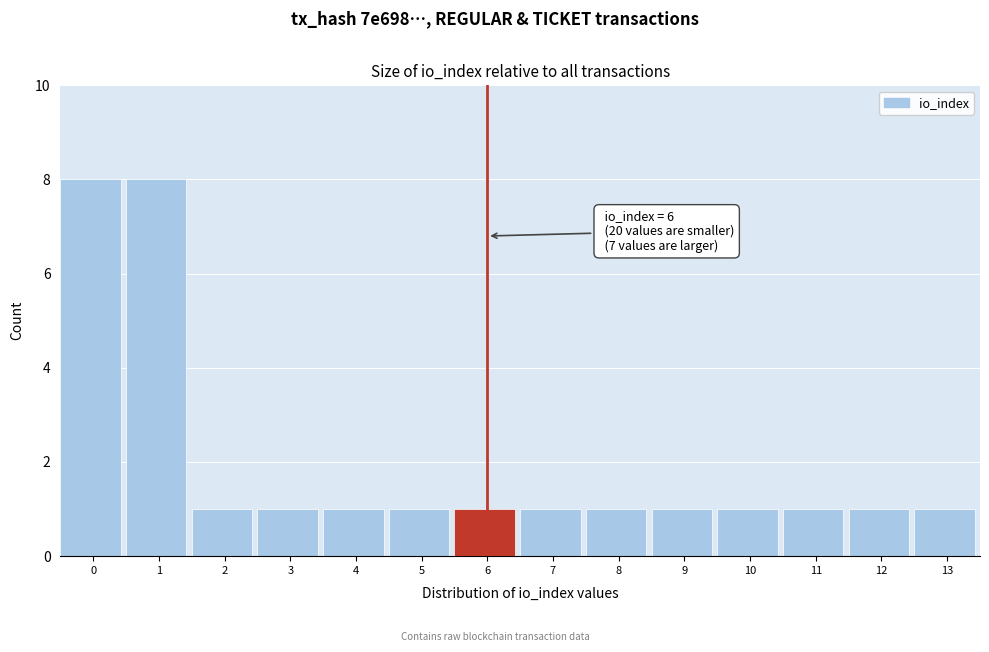

Reading right to left, what are all the values shown in this chart?

13=1	12=1	11=1	10=1	9=1	8=1	7=1	6=1	5=1	4=1	3=1	2=1	1=8	0=8